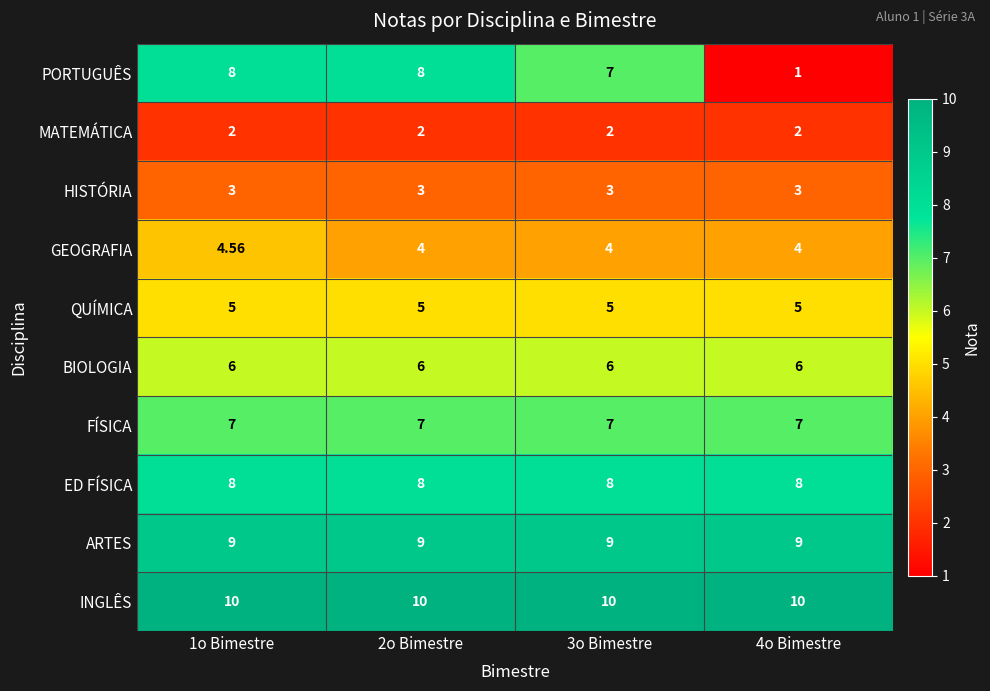

Rank the series at 4o Bimestre from lowest to highest value.

PORTUGUÊS, MATEMÁTICA, HISTÓRIA, GEOGRAFIA, QUÍMICA, BIOLOGIA, FÍSICA, ED FÍSICA, ARTES, INGLÊS